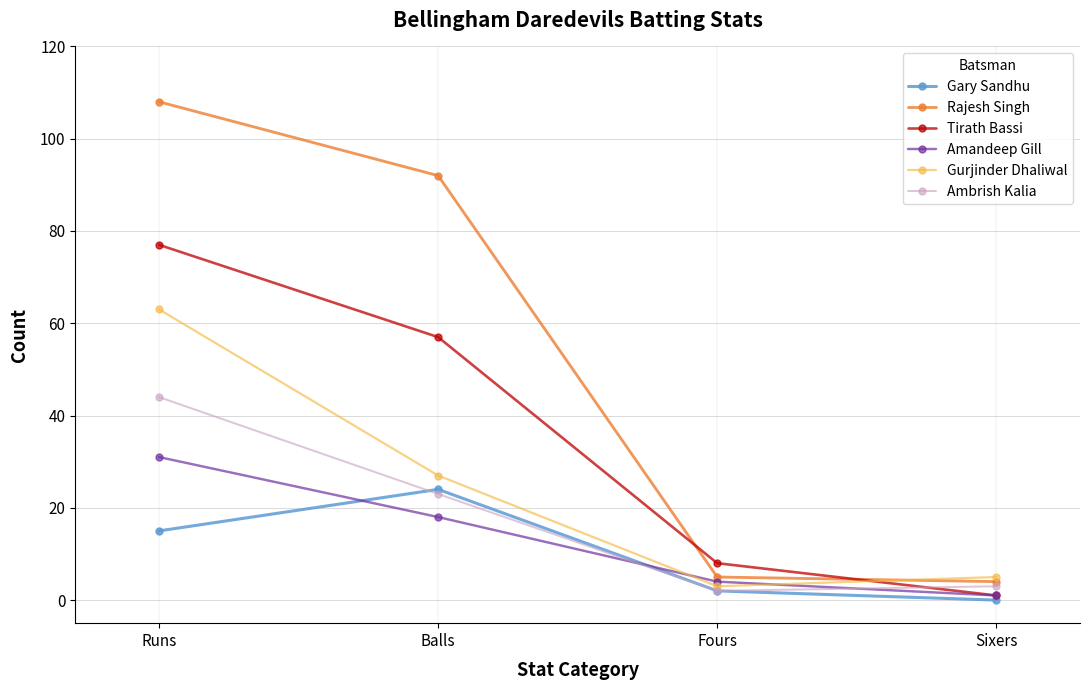

The Gary Sandhu series shows 15 at Runs. True or false?

True